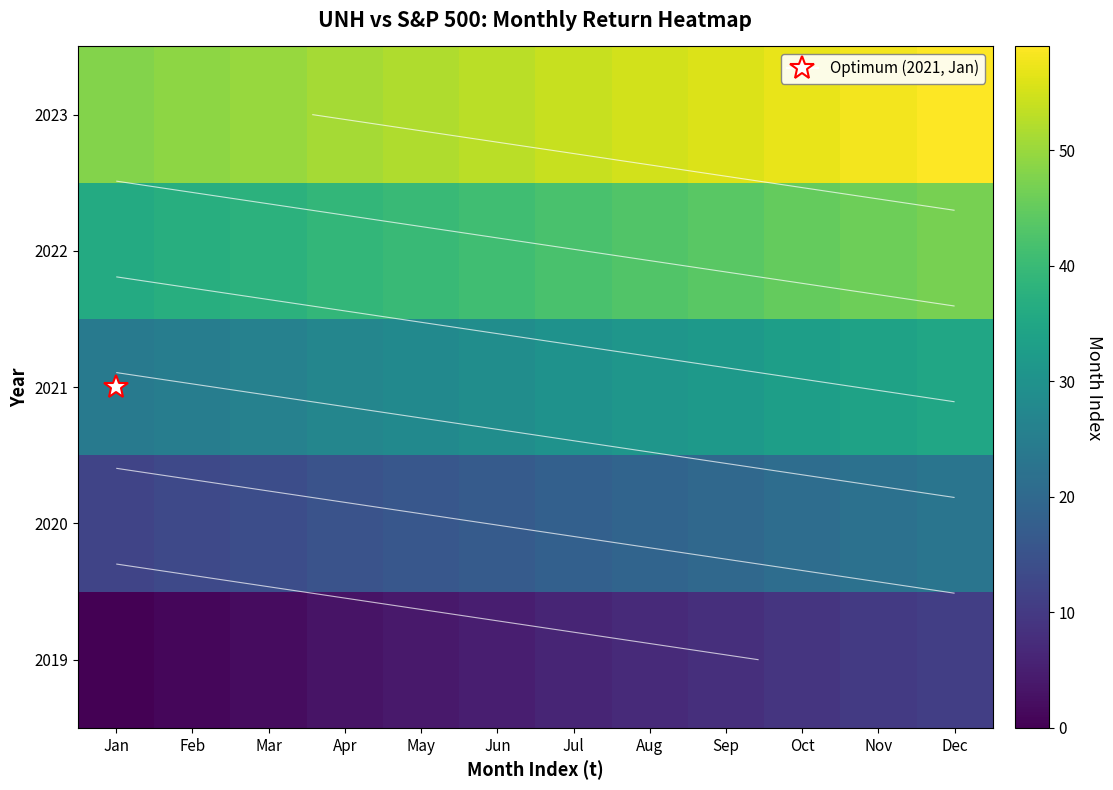

At which label does 2020 first exceed 18?

Aug